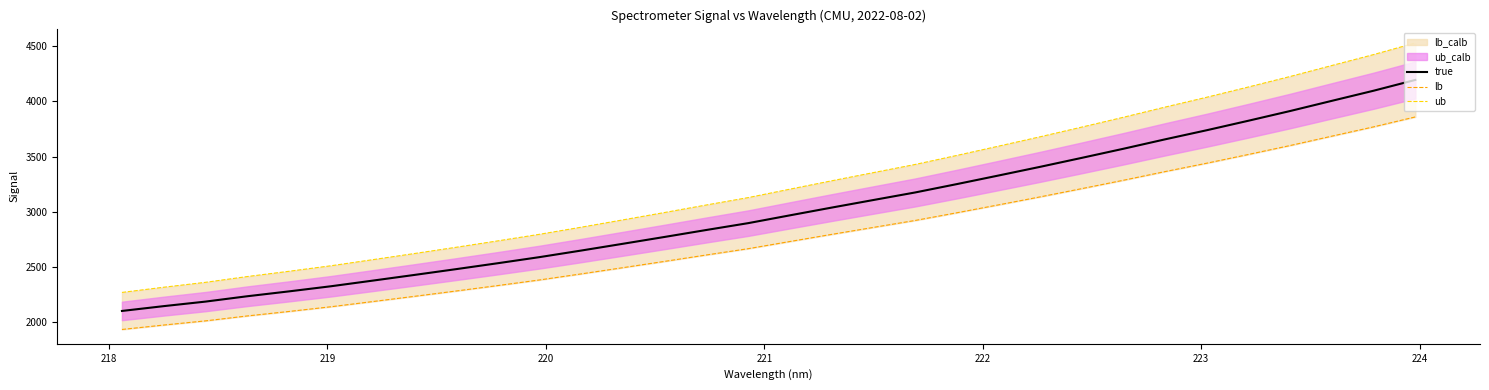

What is the maximum value for true?

4194.5